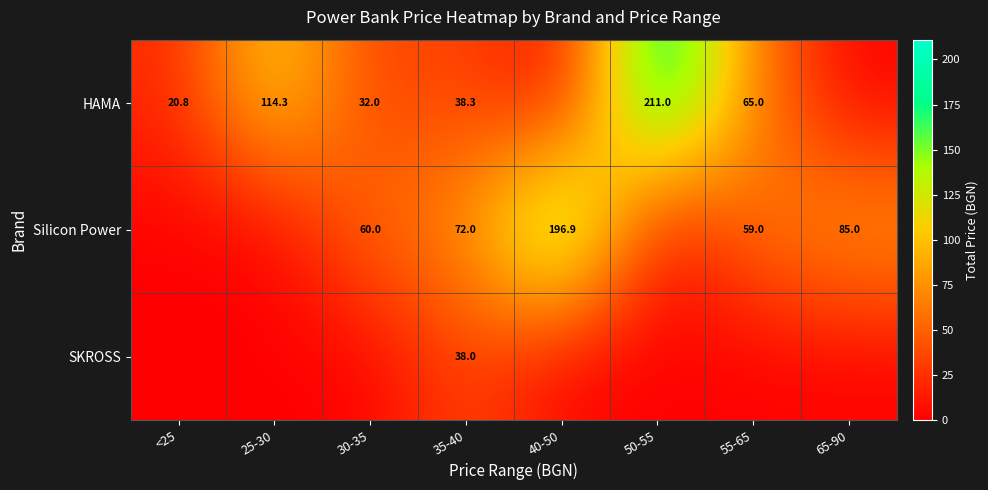

What is the sum of the Silicon Power values at 65-90 and 40-50?

281.9